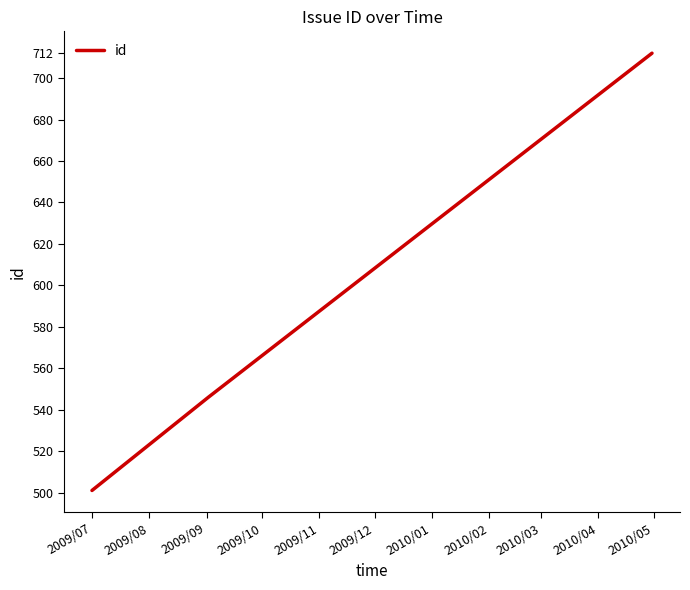

What is the maximum value shown in the chart?

712